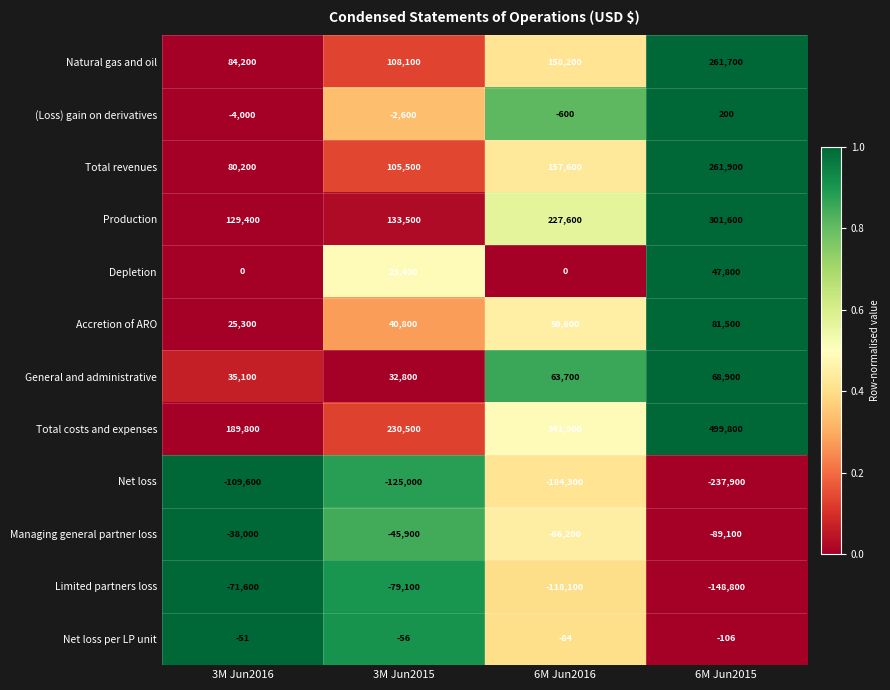

Which category has the highest value across all series?

6M Jun2015